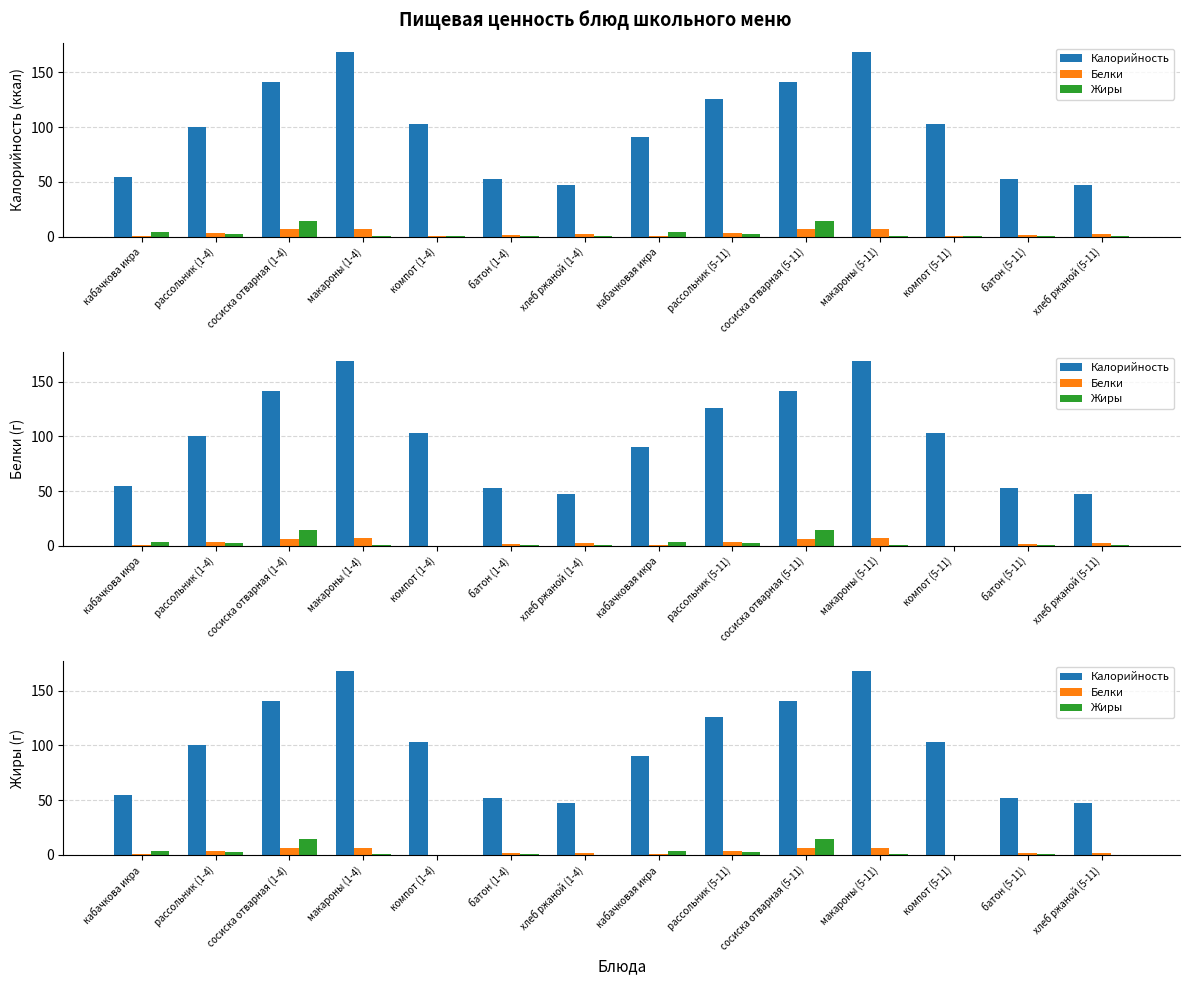

How many data points in Калорийность are less than 103?

7